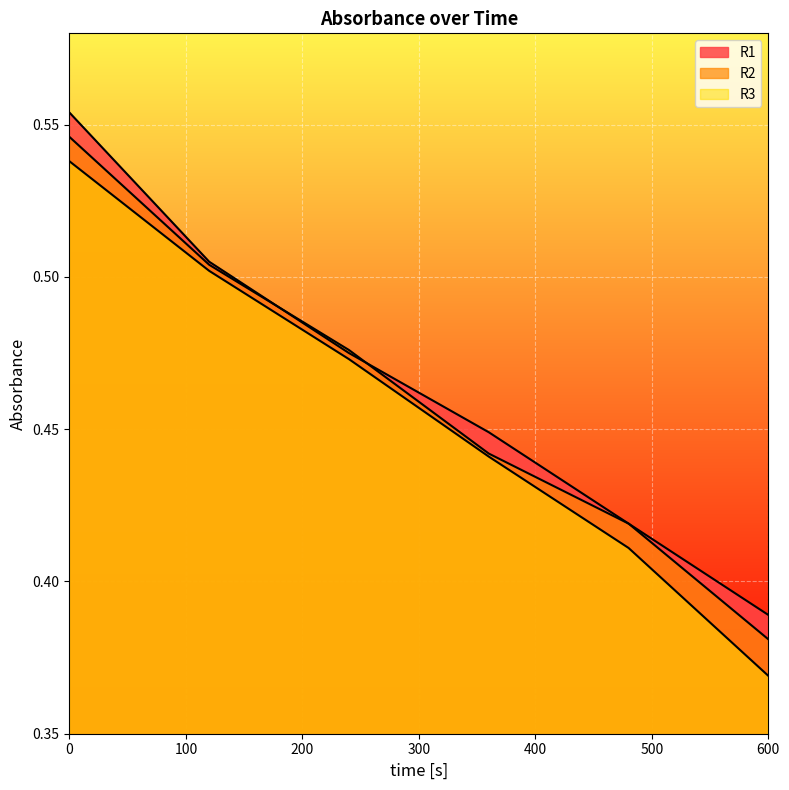

What is the difference between the second highest and minimum values in the R2 series?

0.1